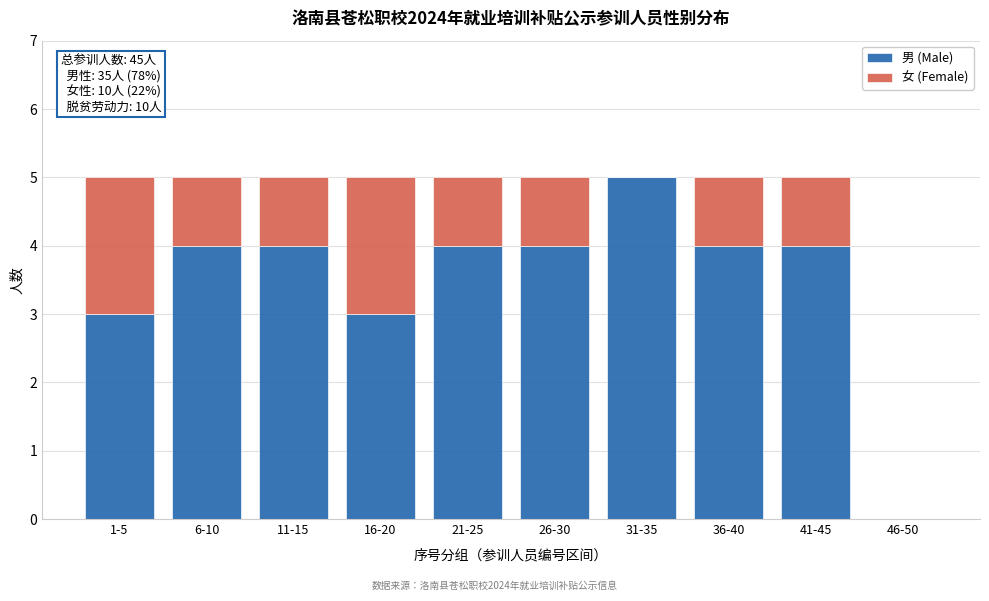

Reading left to right, list the values for the 男 (Male) series.

1-5=3	6-10=4	11-15=4	16-20=3	21-25=4	26-30=4	31-35=5	36-40=4	41-45=4	46-50=0